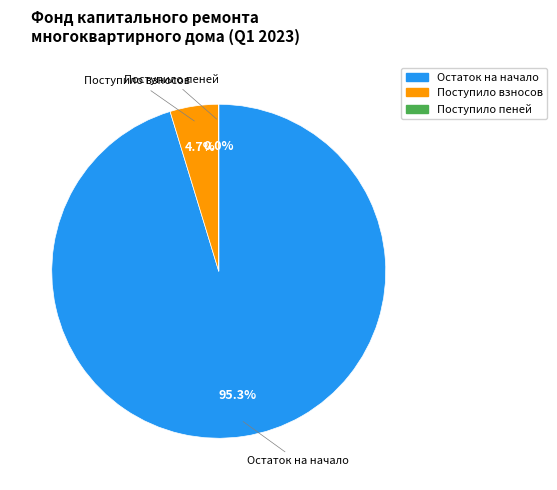

Is there any slice that represents more than half of the pie?

Yes